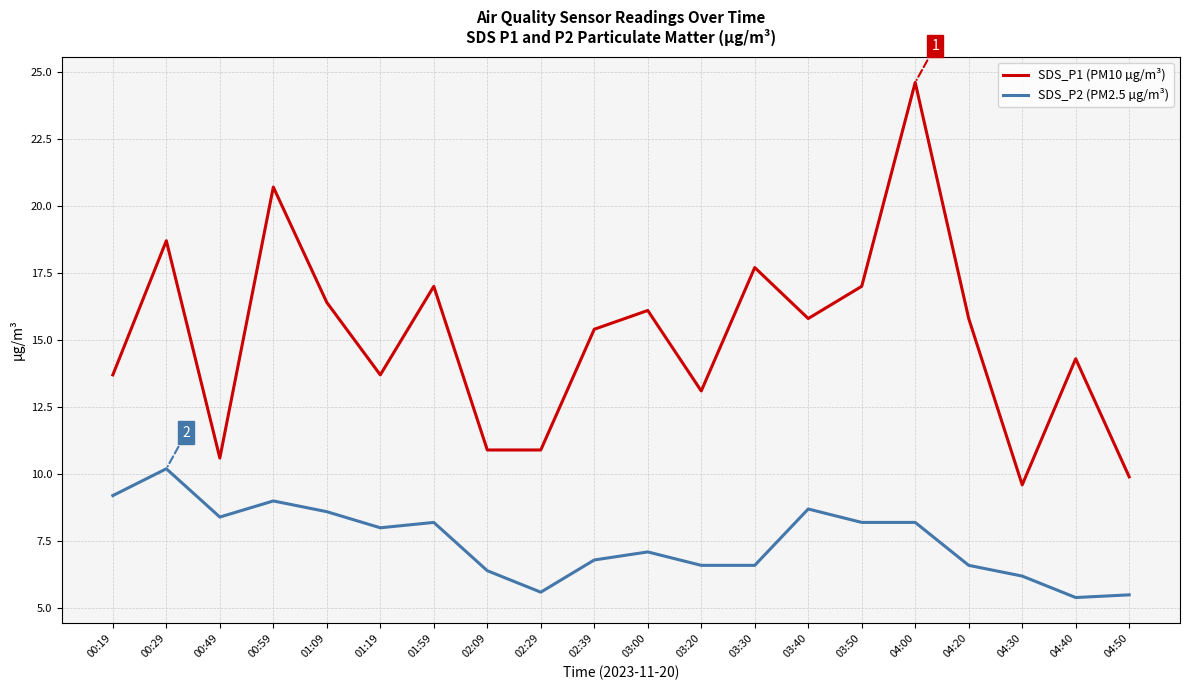

How many distinct data groups are displayed?

2